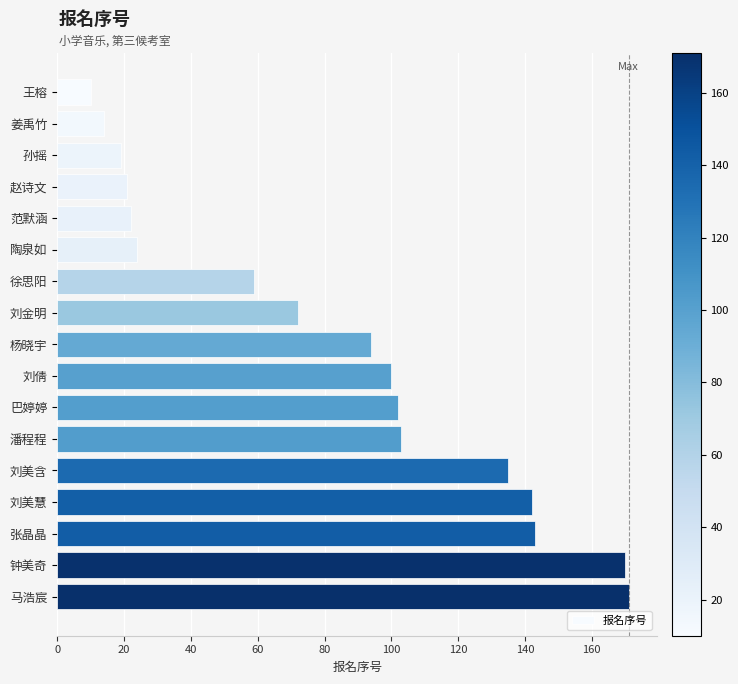

What is the difference between the maximum and minimum values?

161